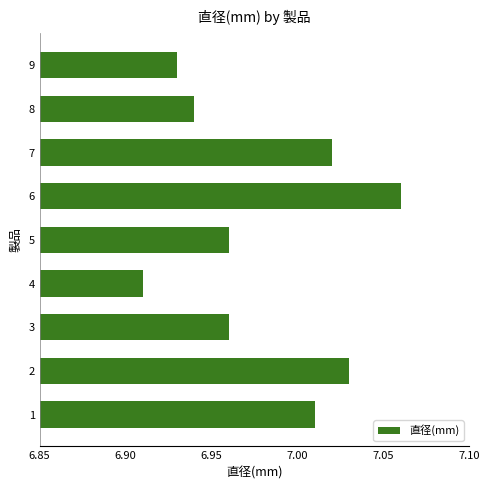

What is the change in value from 4 to 7?

+0.1